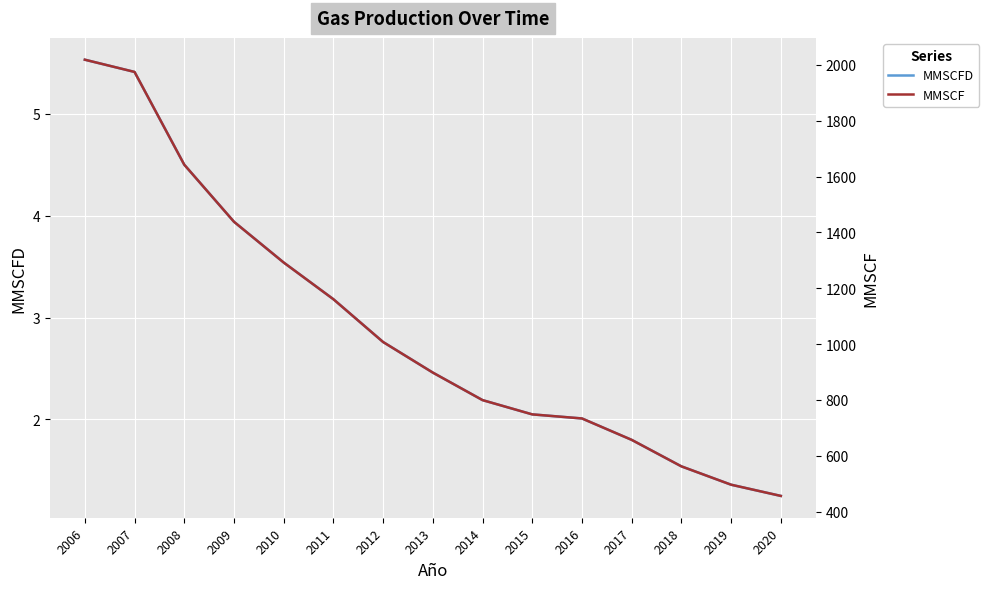

The value of MMSCFD at 2011 is 4.5. True or false?

False